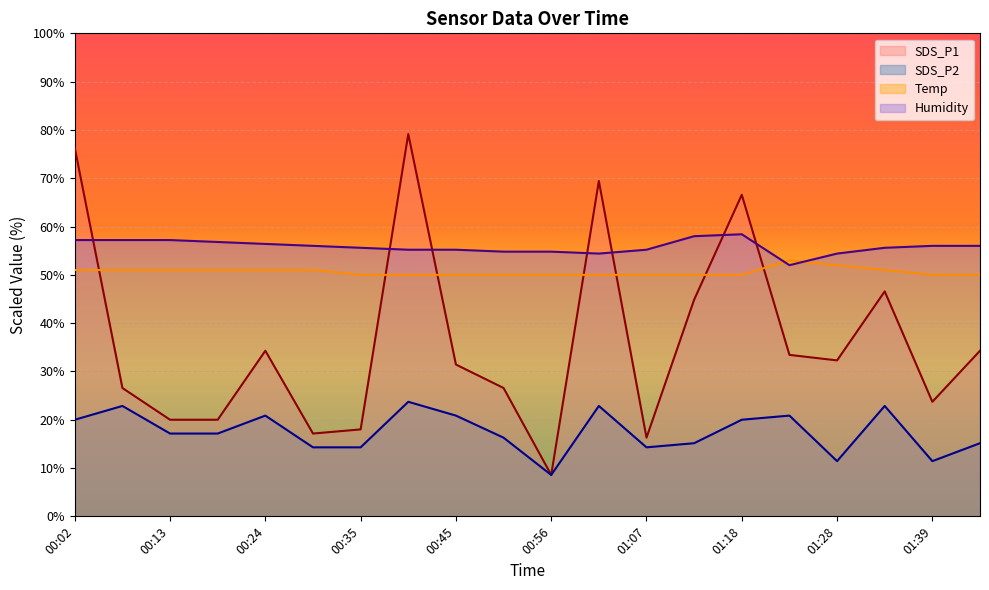

Reading left to right, what are all the values shown in this chart?

SDS_P1: 00:02=76.3	00:08=26.6	00:13=20.0	00:18=20.0	00:24=34.3	00:29=17.1	00:35=18.0	00:40=79.1	00:45=31.4	00:51=26.6	00:56=8.6	01:01=69.4	01:07=16.3	01:12=44.9	01:18=66.6	01:23=33.4	01:28=32.3	01:34=46.6	01:39=23.7	01:44=34.3
SDS_P2: 00:02=20.0	00:08=22.9	00:13=17.1	00:18=17.1	00:24=20.9	00:29=14.3	00:35=14.3	00:40=23.7	00:45=20.9	00:51=16.3	00:56=8.6	01:01=22.9	01:07=14.3	01:12=15.1	01:18=20.0	01:23=20.9	01:28=11.4	01:34=22.9	01:39=11.4	01:44=15.1
Temp: 00:02=51.0	00:08=51.0	00:13=51.0	00:18=51.0	00:24=51.0	00:29=51.0	00:35=50.0	00:40=50.0	00:45=50.0	00:51=50.0	00:56=50.0	01:01=50.0	01:07=50.0	01:12=50.0	01:18=50.0	01:23=53.0	01:28=52.0	01:34=51.0	01:39=50.0	01:44=50.0
Humidity: 00:02=57.2	00:08=57.2	00:13=57.2	00:18=56.8	00:24=56.4	00:29=56.0	00:35=55.6	00:40=55.2	00:45=55.2	00:51=54.8	00:56=54.8	01:01=54.4	01:07=55.2	01:12=58.0	01:18=58.4	01:23=52.0	01:28=54.4	01:34=55.6	01:39=56.0	01:44=56.0